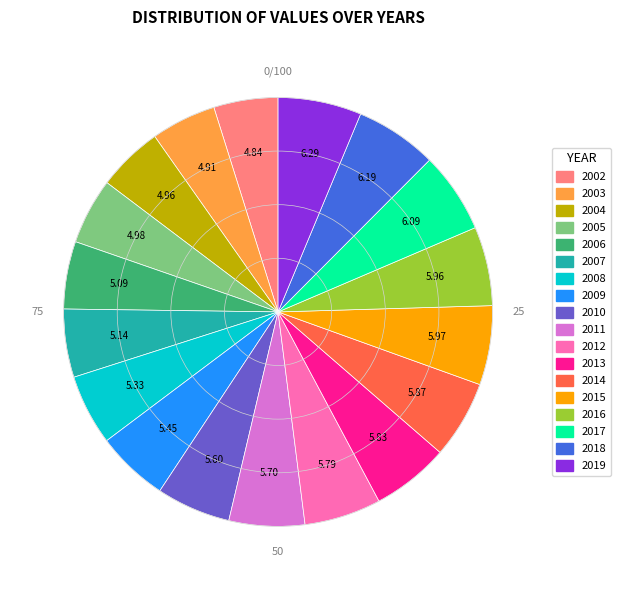

Combined, do 2011 and 2006 account for over 50%?

No